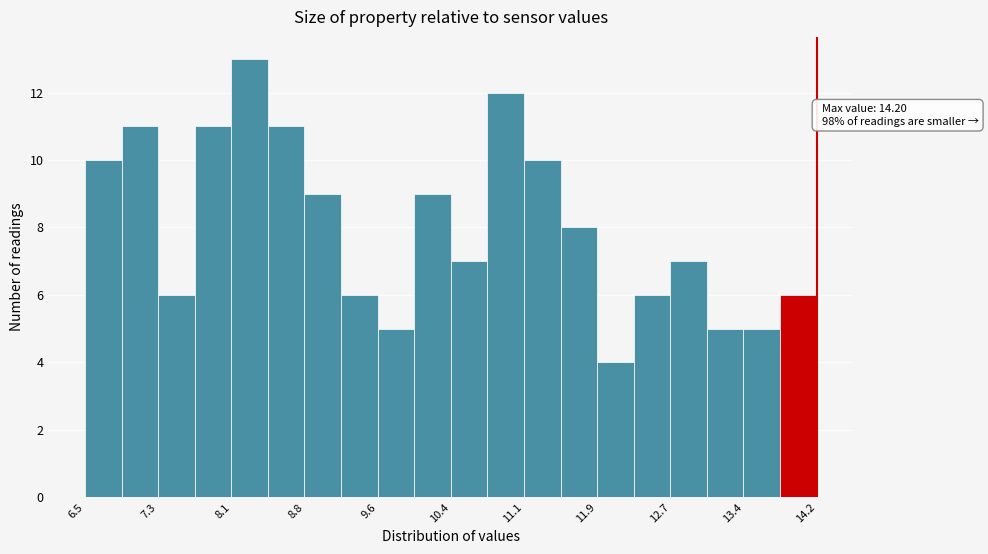

Read against the x-axis, roughly where is the centre of the tallest bar?

8.3